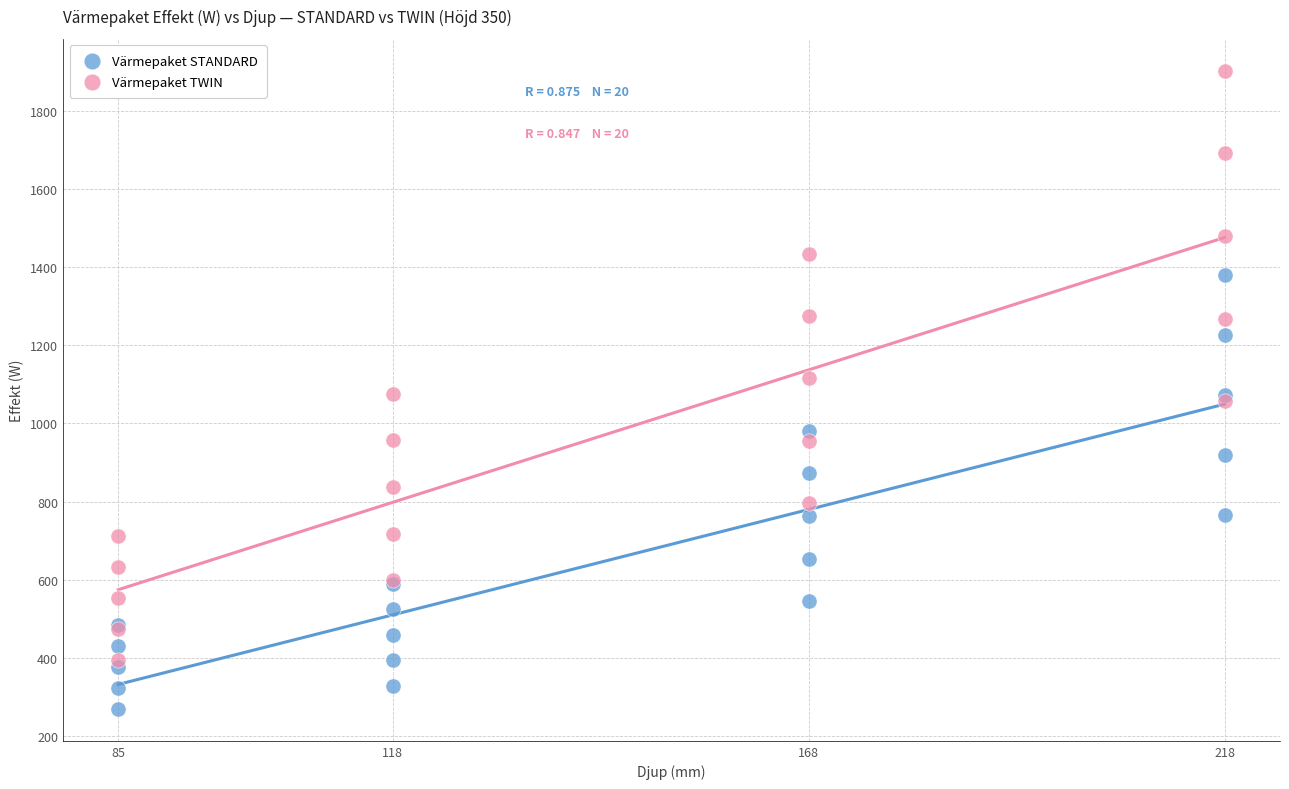

What are all the series names shown in the legend?

Värmepaket STANDARD, Värmepaket TWIN